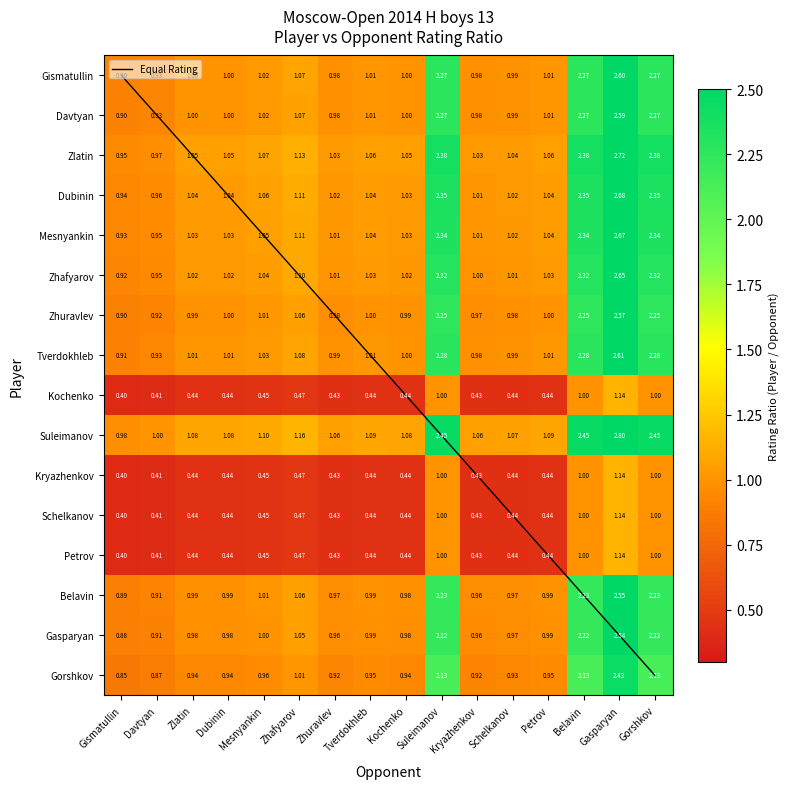

How many distinct data groups are displayed?

17